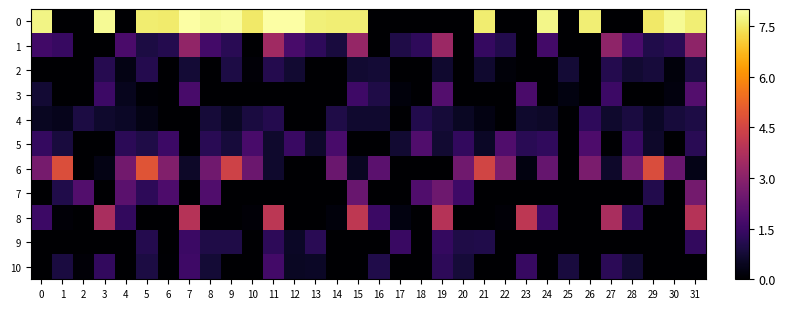

How many data points does each series have?

32